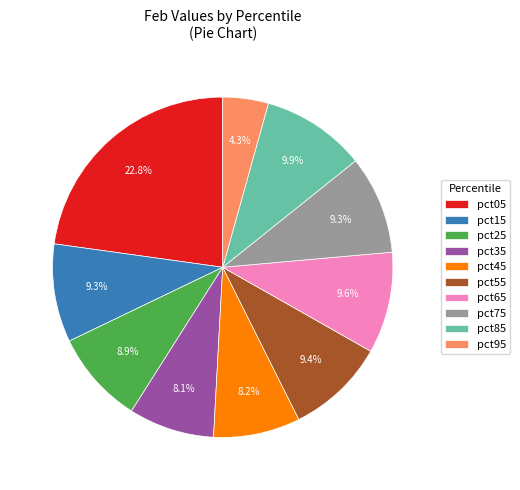

What is the smallest slice in the pie chart?

pct95